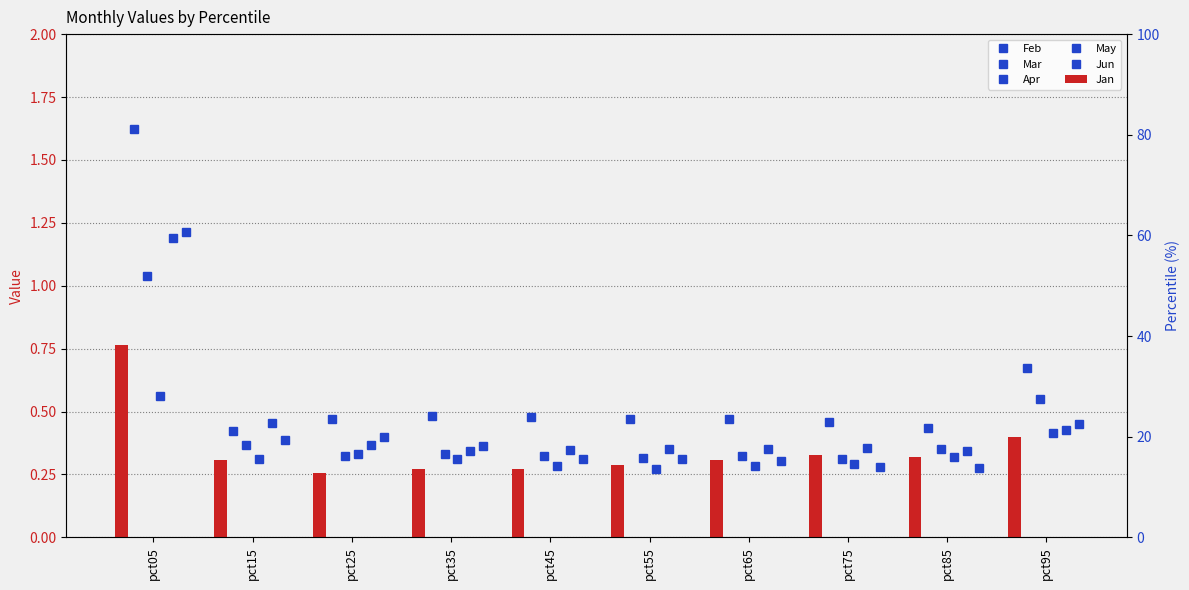

Which has a higher value, pct45 or pct65?

pct45